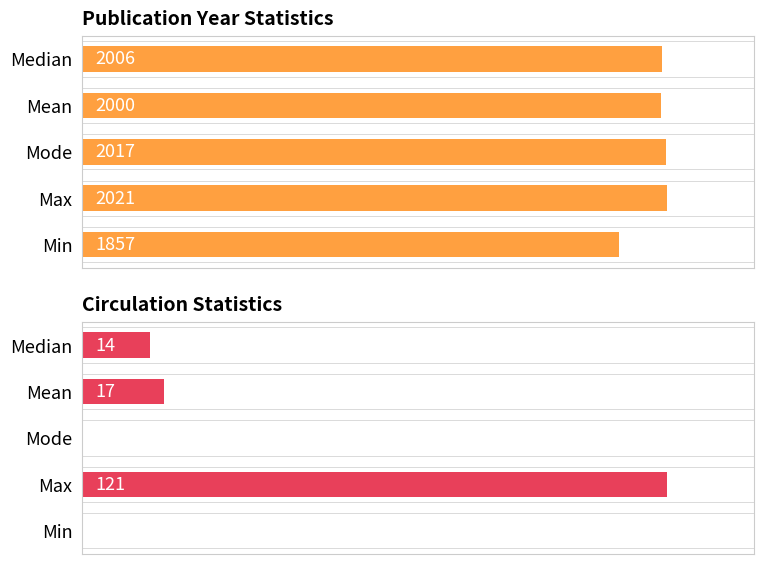

List the labels in order of Pub Year value, smallest first.

Min, Mean, Median, Mode, Max